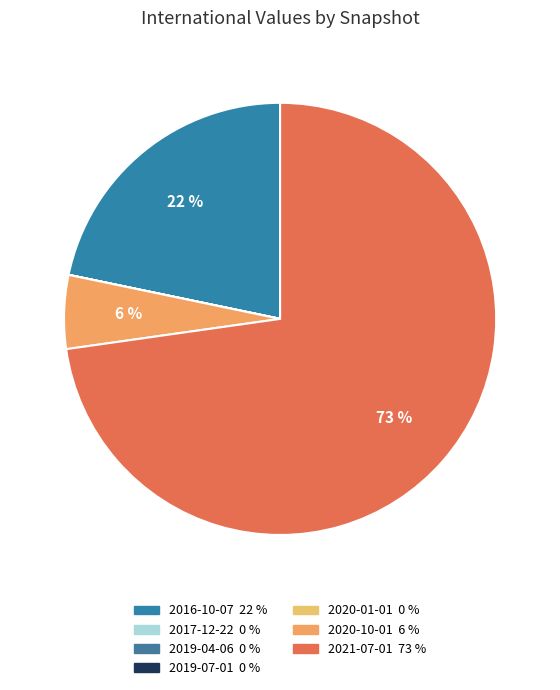

Is there any slice that represents more than half of the pie?

Yes